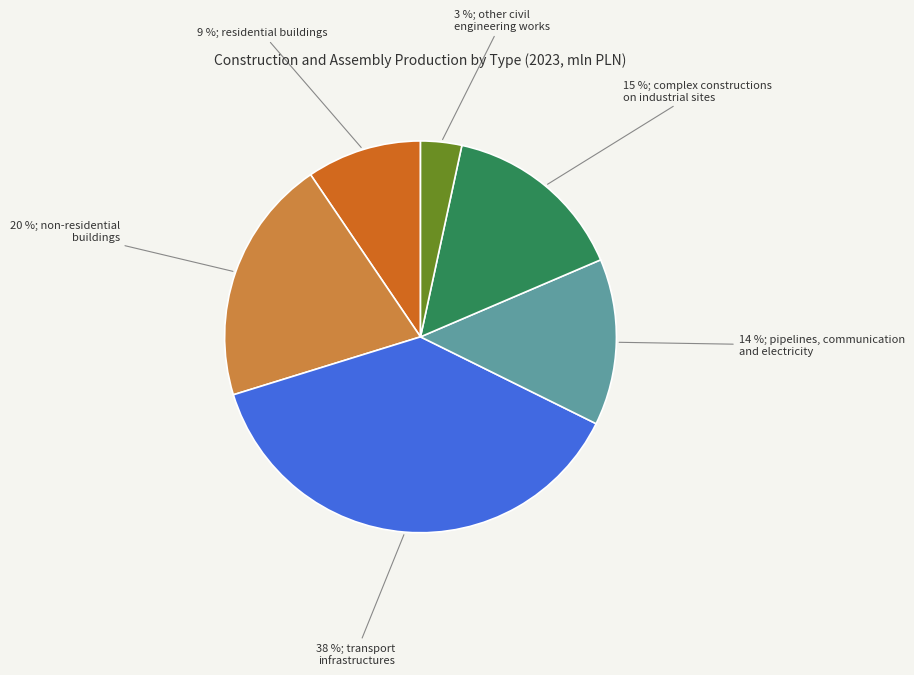

Does any single category account for the majority?

No